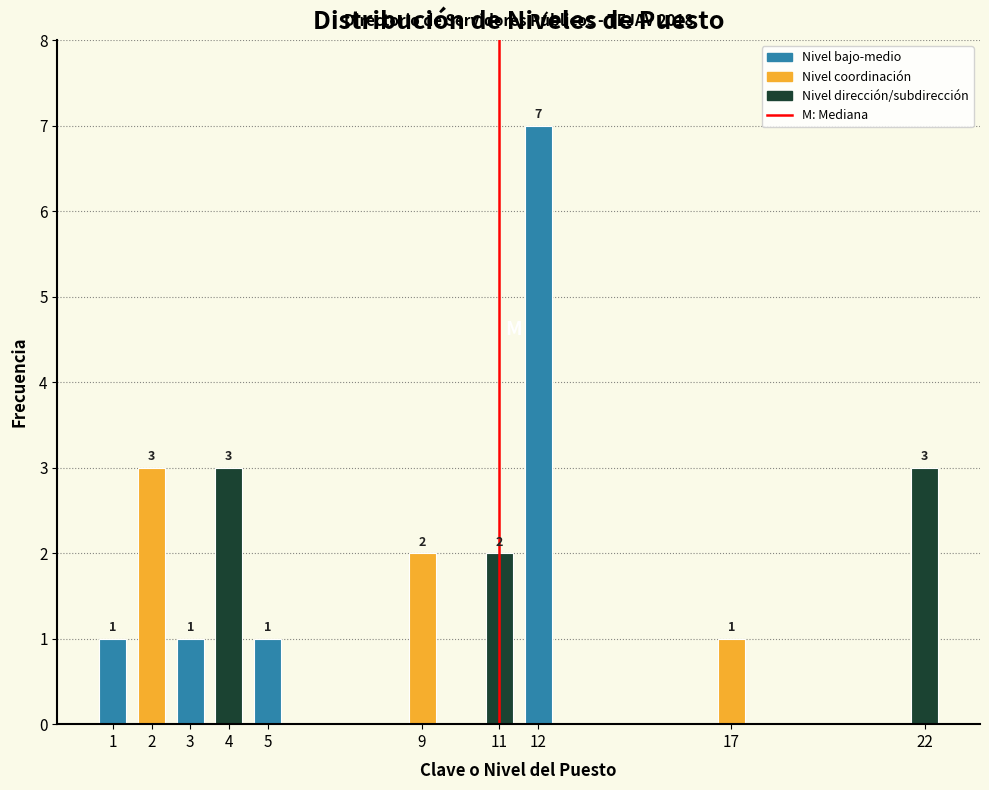

Reading right to left, transcribe all the data shown in this chart.

22=3	17=1	12=7	11=2	9=2	5=1	4=3	3=1	2=3	1=1